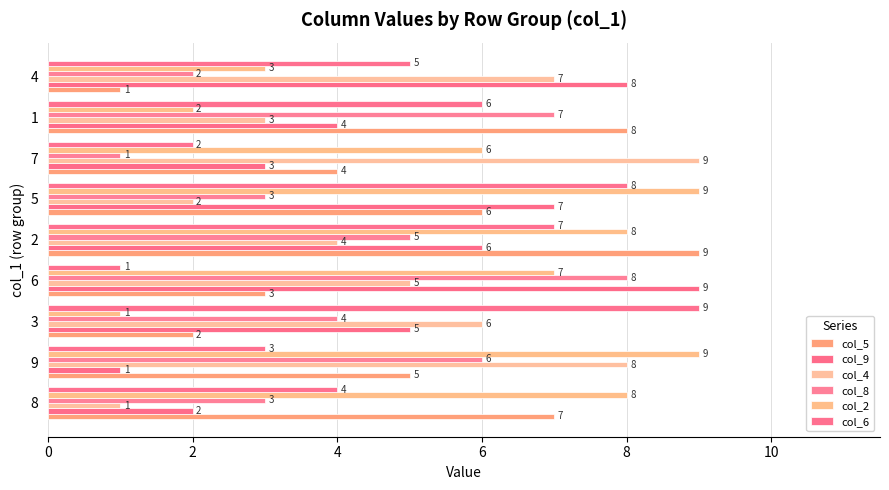

Count the col_9 values in the range 3 to 7.

5